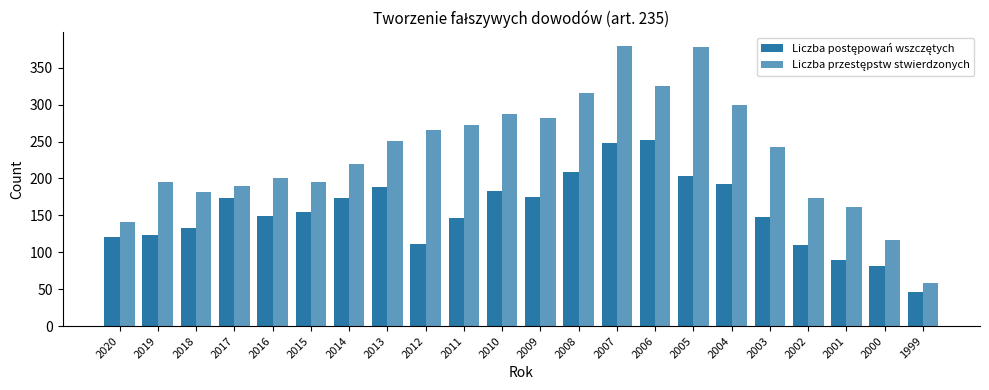

What is the maximum value for Liczba postępowań wszczętych?

252